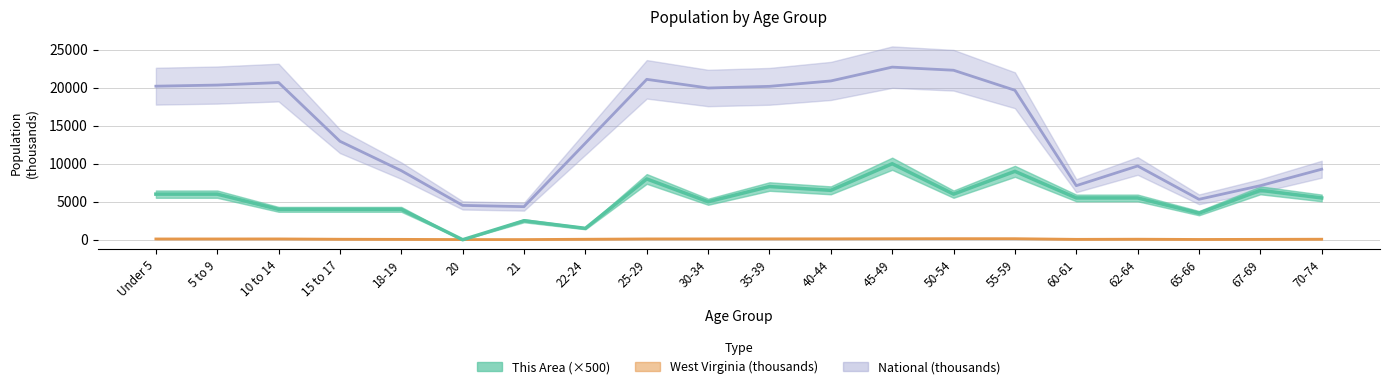

Reading left to right, transcribe all the data shown in this chart.

This Area: Under 5=6000.0	5 to 9=6000.0	10 to 14=4000.0	15 to 17=4000.0	18-19=4000.0	20=0.0	21=2500.0	22-24=1500.0	25-29=8000.0	30-34=5000.0	35-39=7000.0	40-44=6500.0	45-49=10000.0	50-54=6000.0	55-59=9000.0	60-61=5500.0	62-64=5500.0	65-66=3500.0	67-69=6500.0	70-74=5500.0
West Virginia: Under 5=104.1	5 to 9=106.0	10 to 14=109.0	15 to 17=68.3	18-19=51.8	20=25.9	21=24.3	22-24=67.0	25-29=108.4	30-34=112.3	35-39=117.1	40-44=120.4	45-49=132.9	50-54=143.2	55-59=139.4	60-61=54.0	62-64=71.5	65-66=38.4	67-69=53.3	70-74=71.8
National: Under 5=20201.4	5 to 9=20348.7	10 to 14=20677.2	15 to 17=12954.3	18-19=9086.1	20=4519.1	21=4354.3	22-24=12712.6	25-29=21101.8	30-34=19962.1	35-39=20179.6	40-44=20891.0	45-49=22708.6	50-54=22298.1	55-59=19664.8	60-61=7113.7	62-64=9704.2	65-66=5319.9	67-69=7115.4	70-74=9278.2